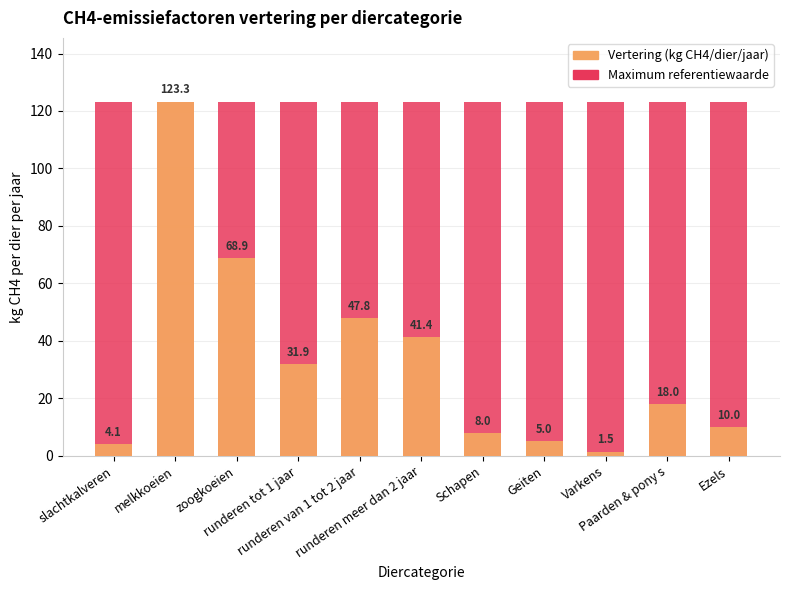

Reading left to right, transcribe all the data shown in this chart.

Maximum value (reference): 123.3	123.3	123.3	123.3	123.3	123.3	123.3	123.3	123.3	123.3	123.3
Vertering (kg CH4/dier/jaar): 4.1	123.3	68.9	31.9	47.8	41.4	8.0	5.0	1.5	18.0	10.0